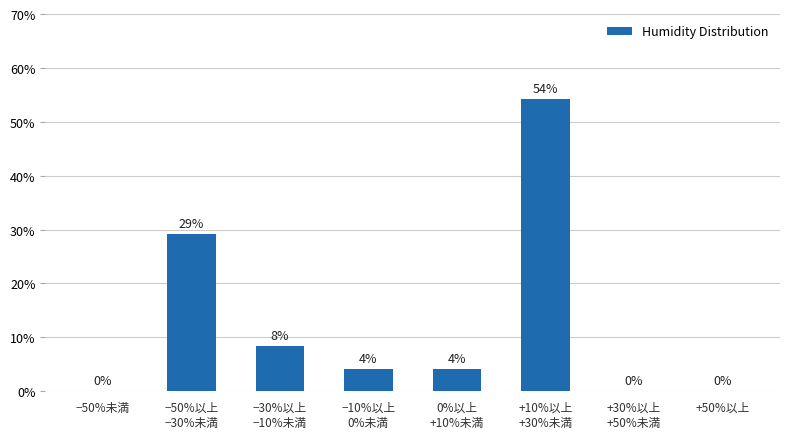

What is the greatest value displayed?

54.2